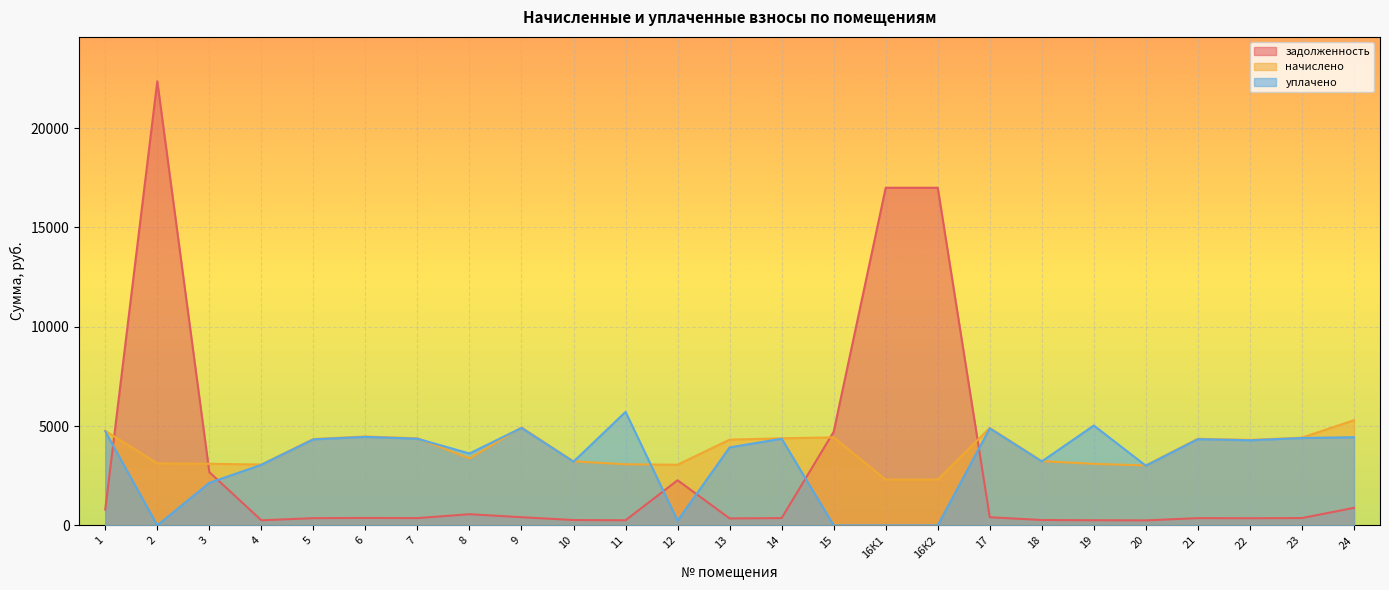

At which category does начислено reach its first local peak?

6